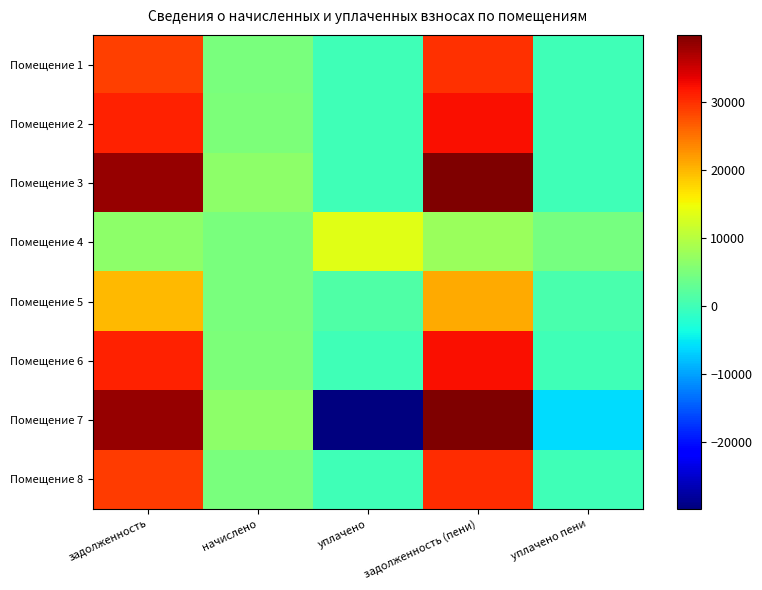

What is the total value across all series at уплачено?

-14792.9